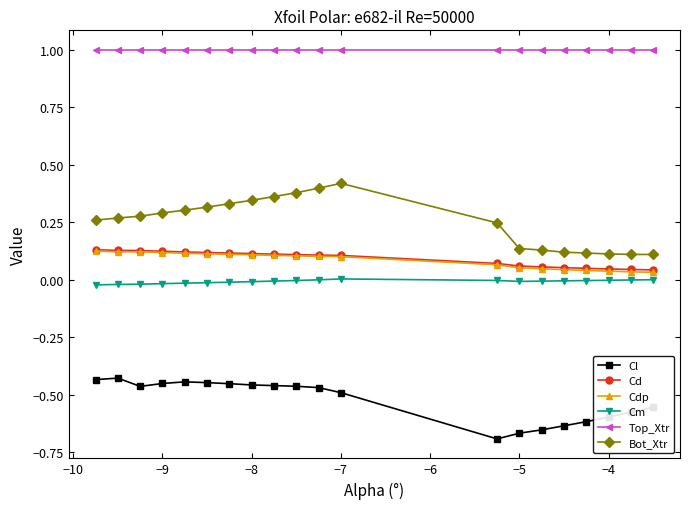

True or false: Cd and Top_Xtr intersect in this chart.

False